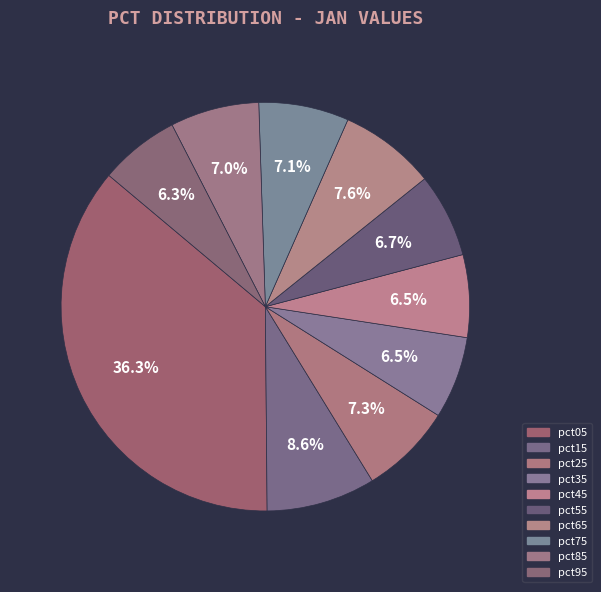

Is there a majority slice in this chart?

No